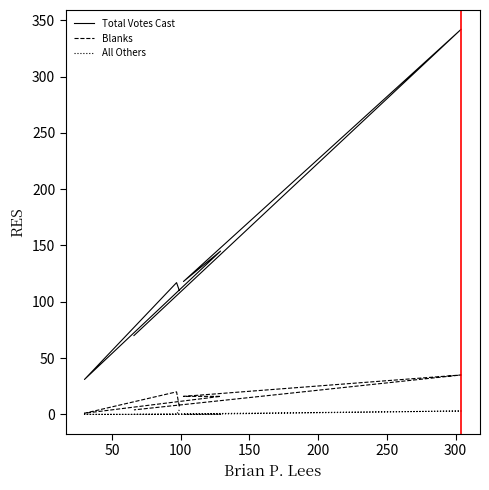

How many interior local peaks does the Blanks series have?

2